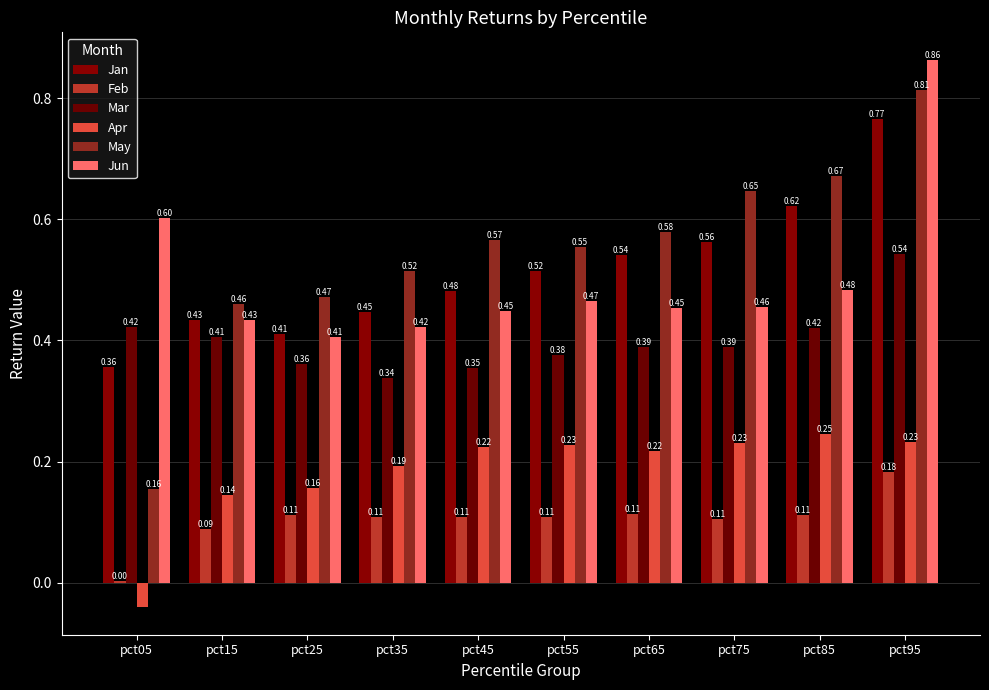

At which label is Apr closest to 0?

pct05